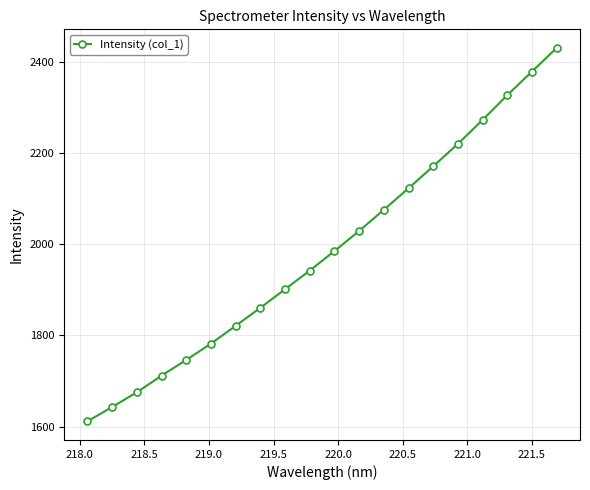

What is the smallest value displayed?

1611.6